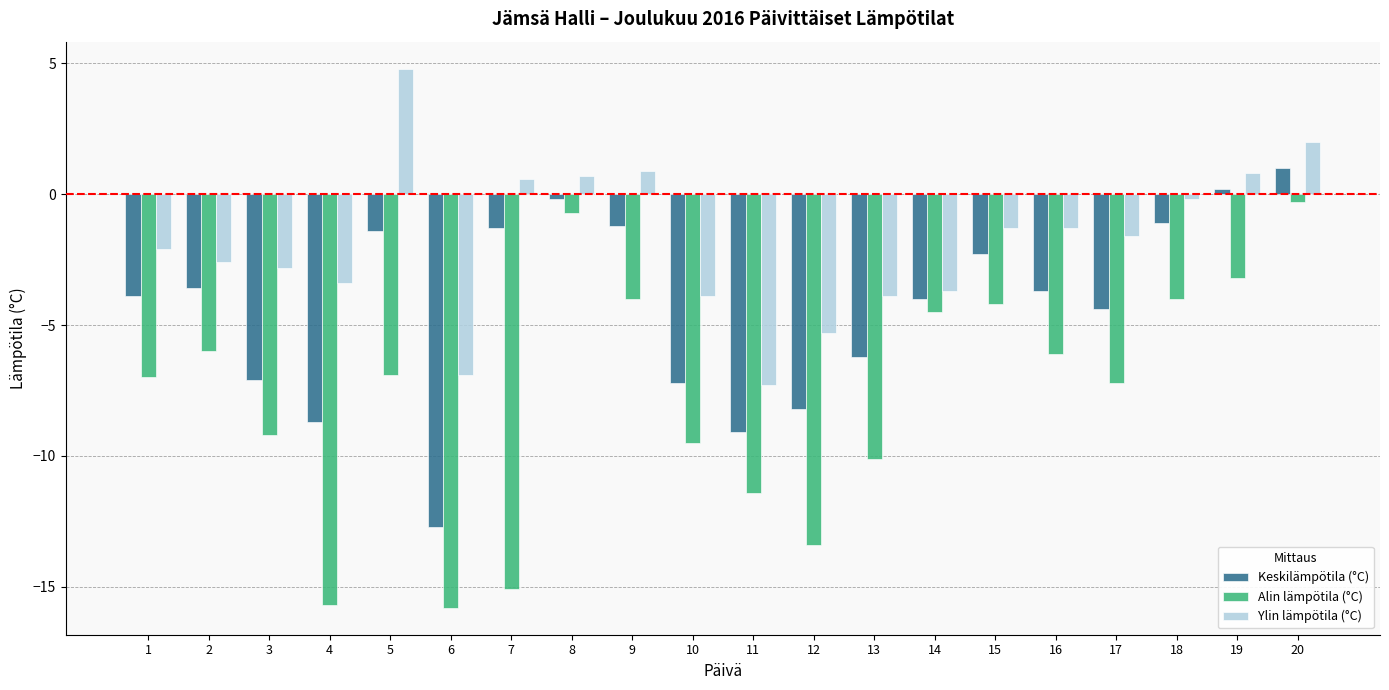

What is the difference between the maximum and minimum values in the Ylin lämpötila (°C) series?

12.1